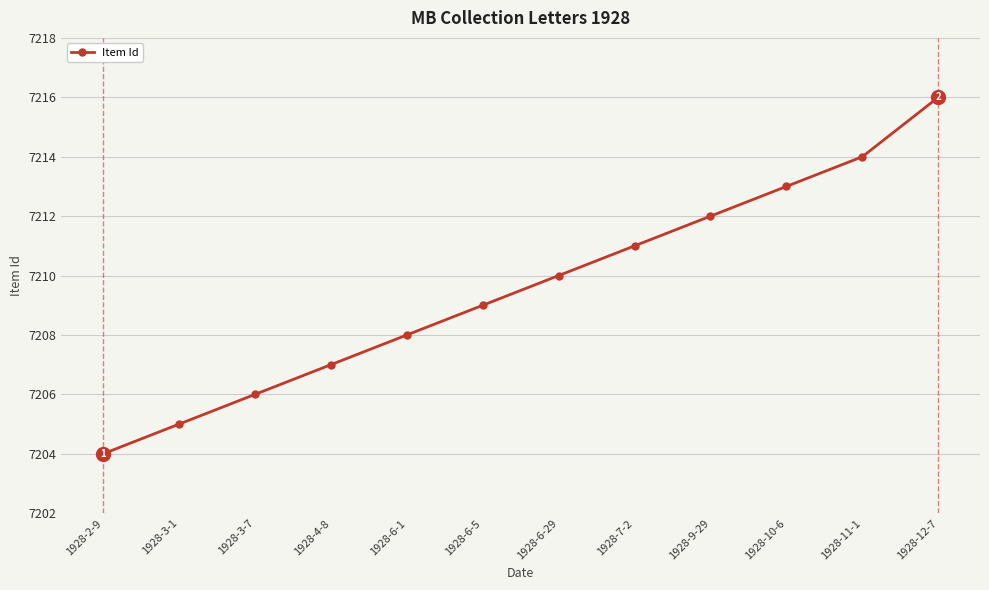

What is the approximate value at 1928-3-1?

7205